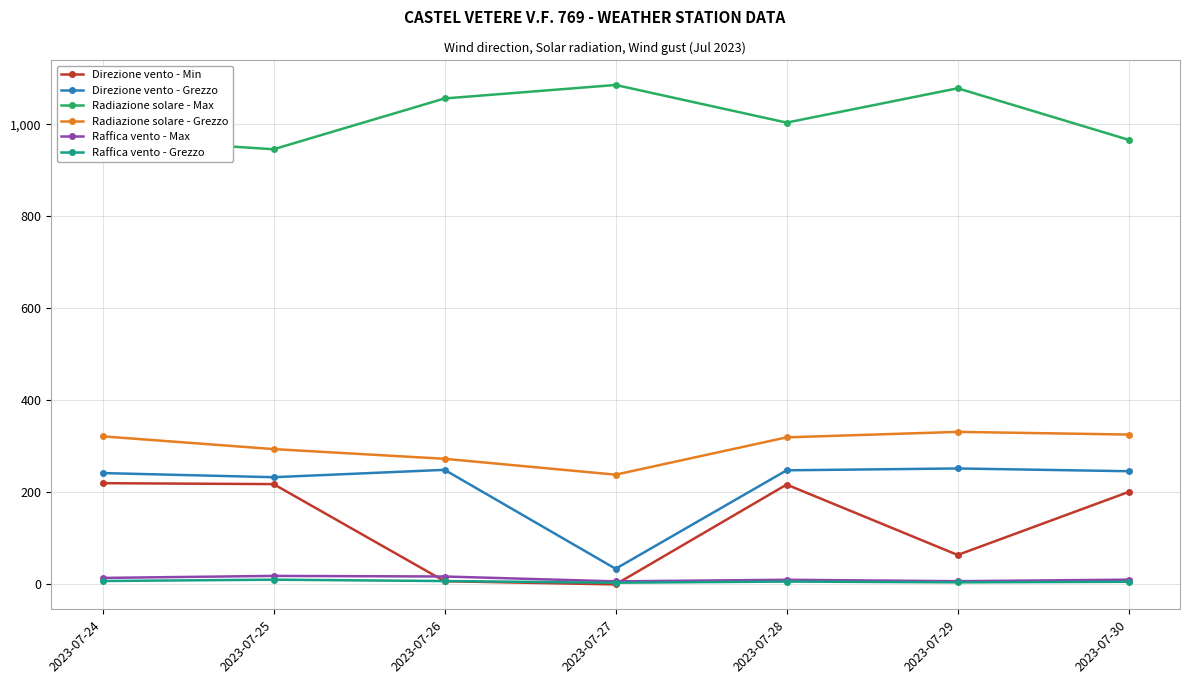

What is the value of the Radiazione solare - Max point at the 7th from the left?

966.2